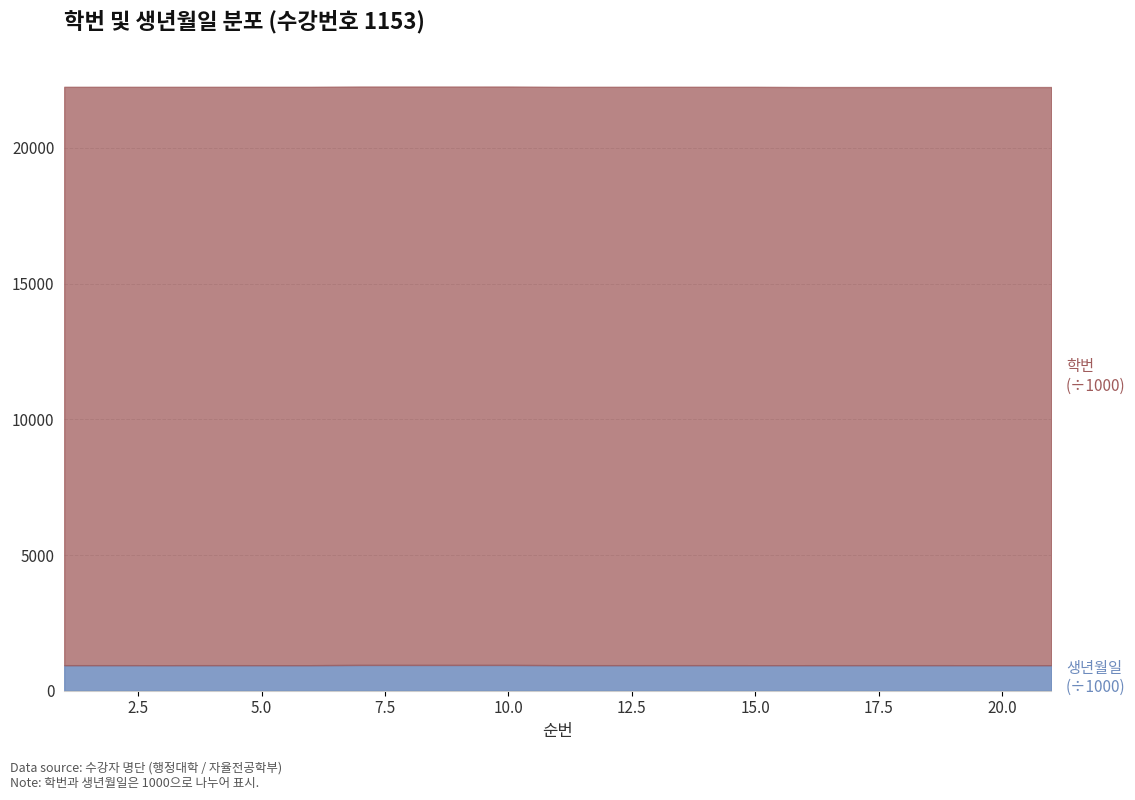

Is the value of 학번 at 2 greater than the value of 생년월일 at 9?

Yes